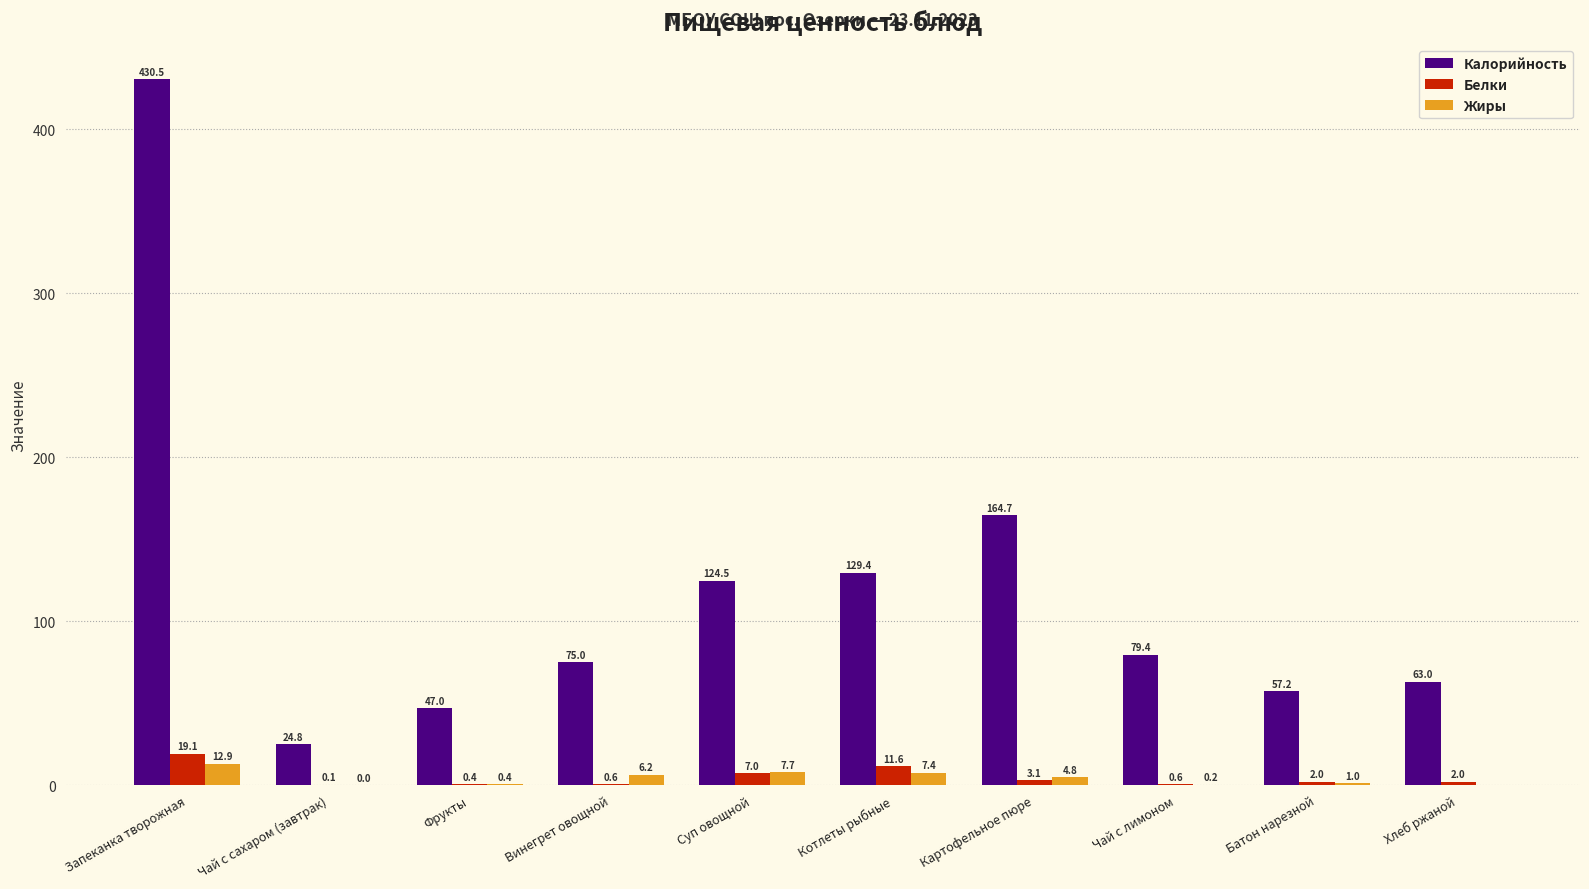

Is the value of Калорийность at Фрукты greater than the value of Жиры at Чай с сахаром (завтрак)?

Yes